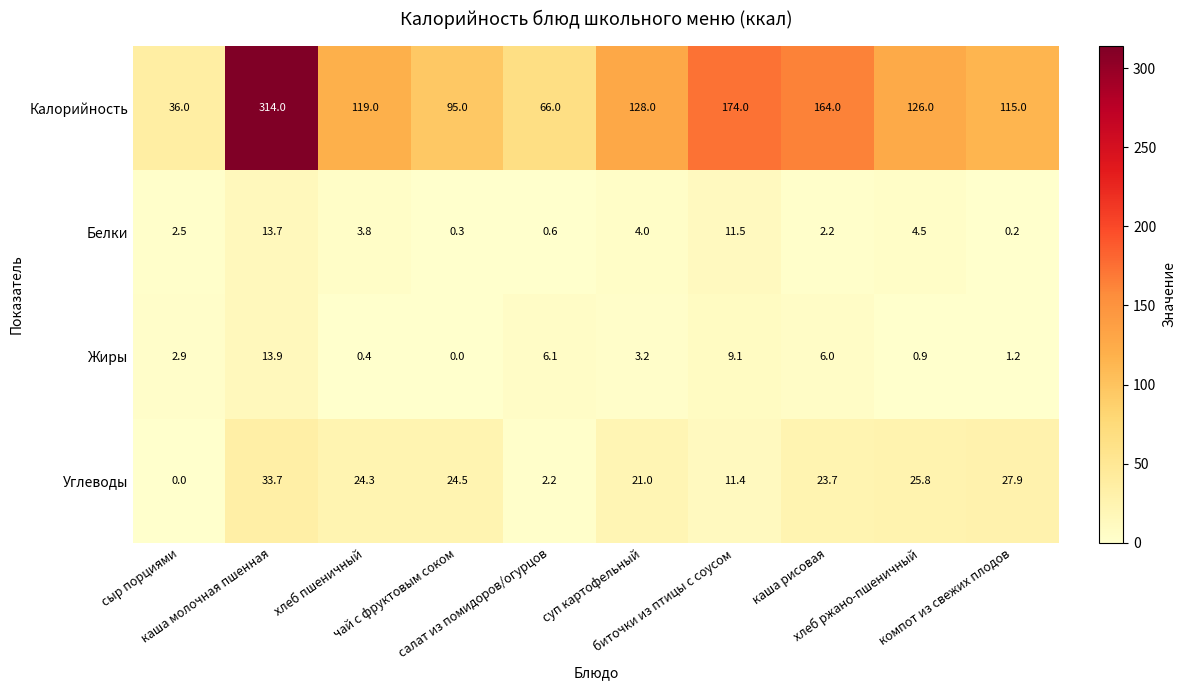

How many values in the Калорийность series are below 126?

5